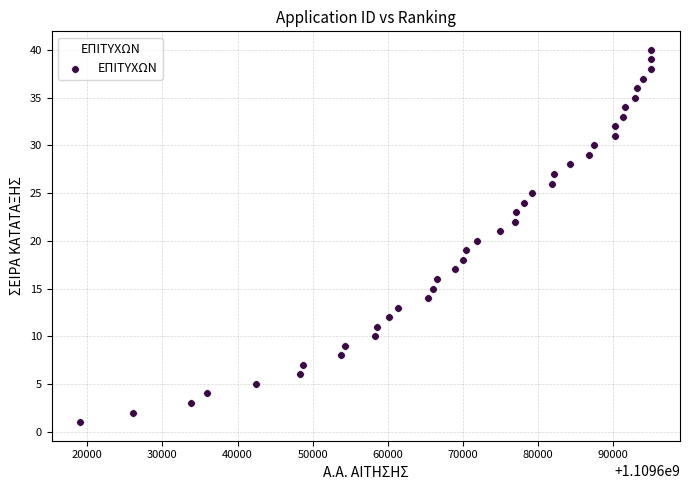

What is the range of Y values (max minus min)?

39